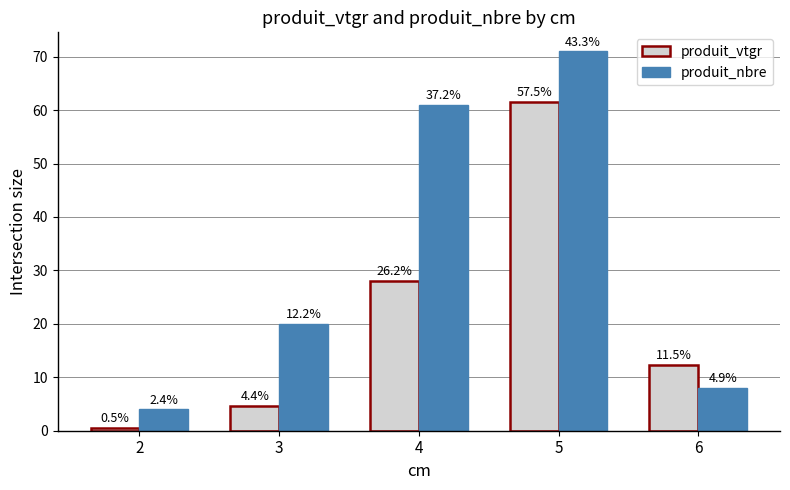

What is the total value across all series at 2?

4.6